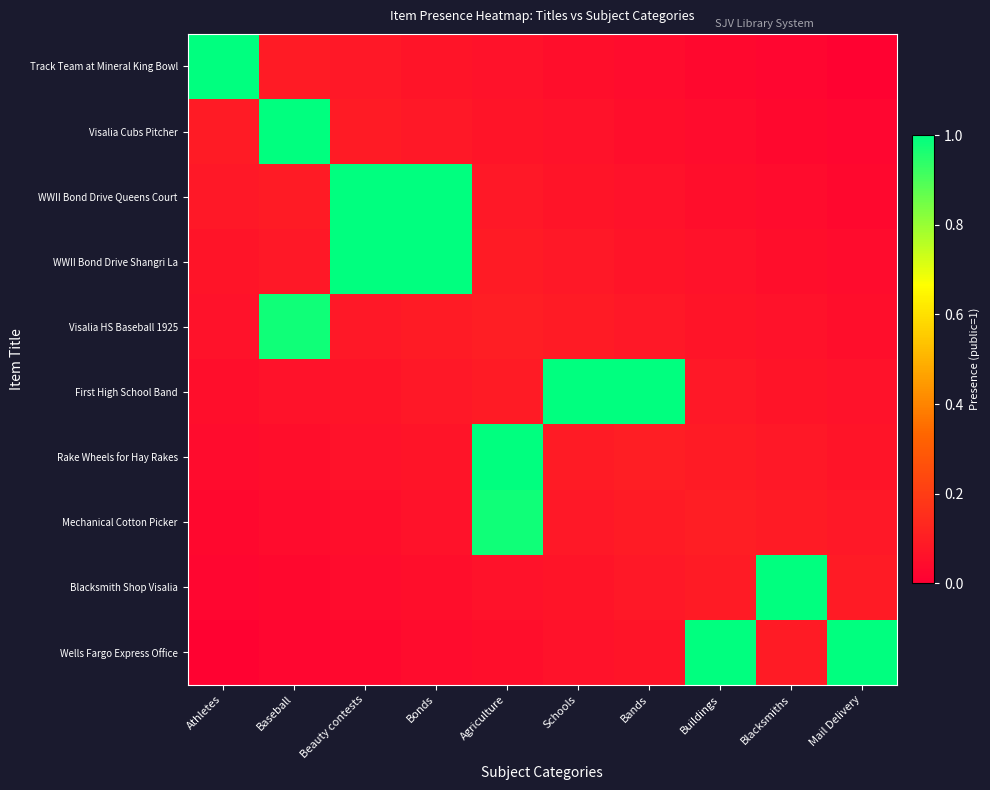

Between Agriculture and Schools, which is larger?

Agriculture